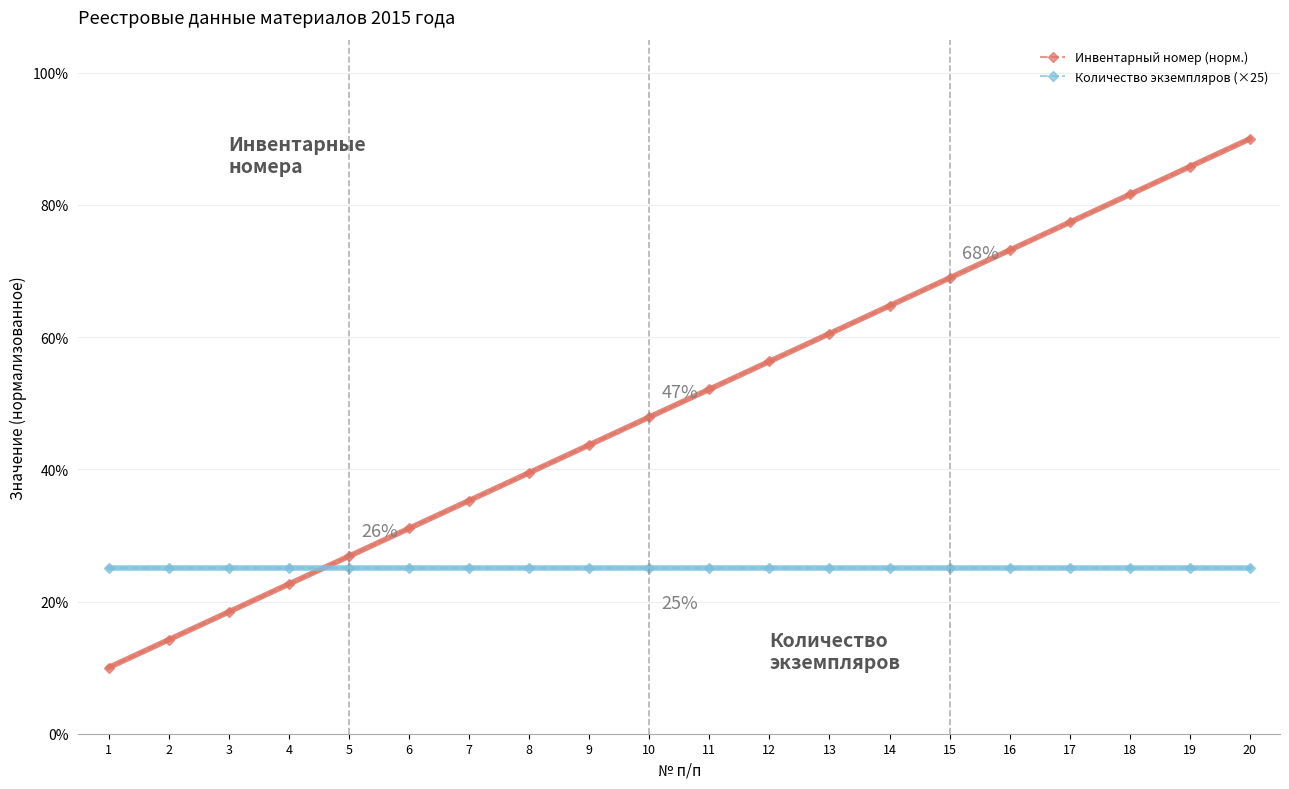

Between 8 and 12, which series saw the biggest shift?

Инвентарный номер (норм.)